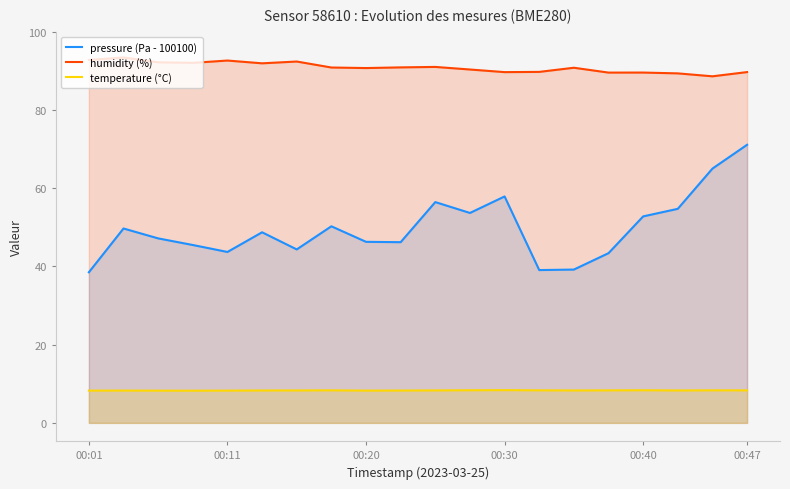

What is the spread (max minus min) of values at 00:01?

84.5